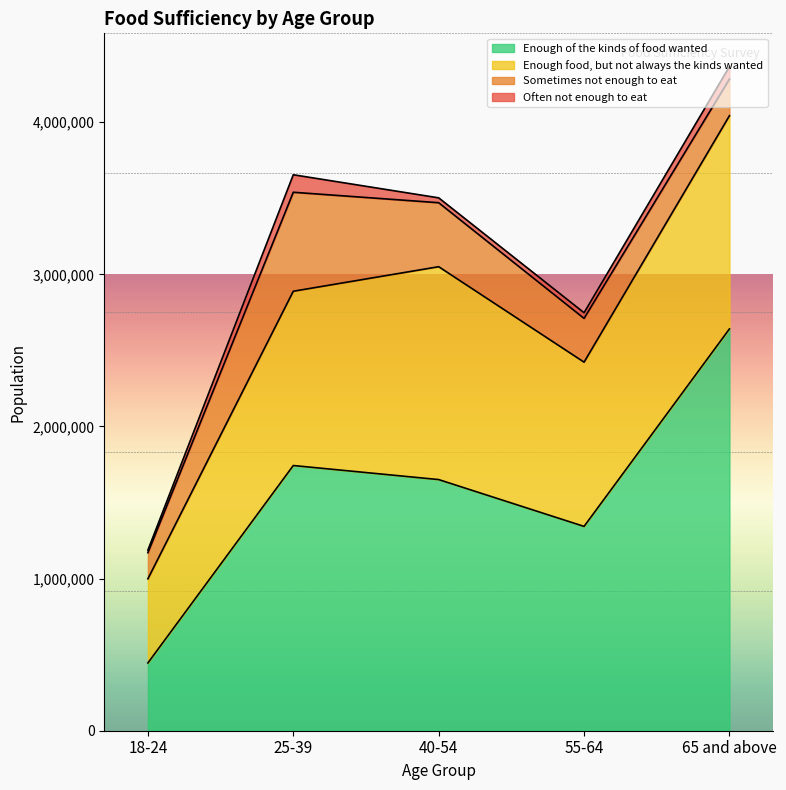

Reading left to right, extract all data points from this chart.

Enough of the kinds of food wanted: 445413	1743146	1650768	1342994	2641105
Enough food, but not always the kinds wanted: 553117	1145585	1399297	1079550	1401431
Sometimes not enough to eat: 171865	650592	420578	287754	240894
Often not enough to eat: 16739	115062	32021	37071	82225